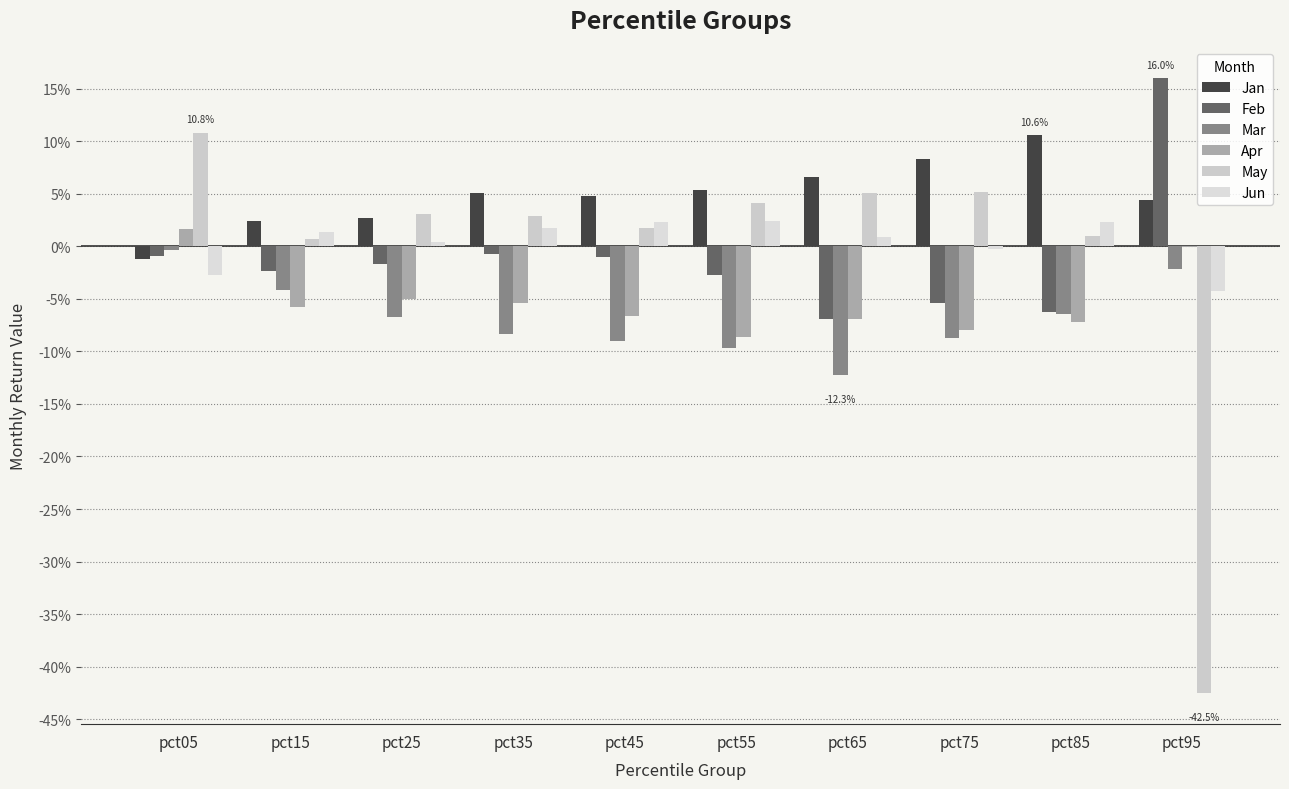

Which series has the largest range (max minus min)?

May